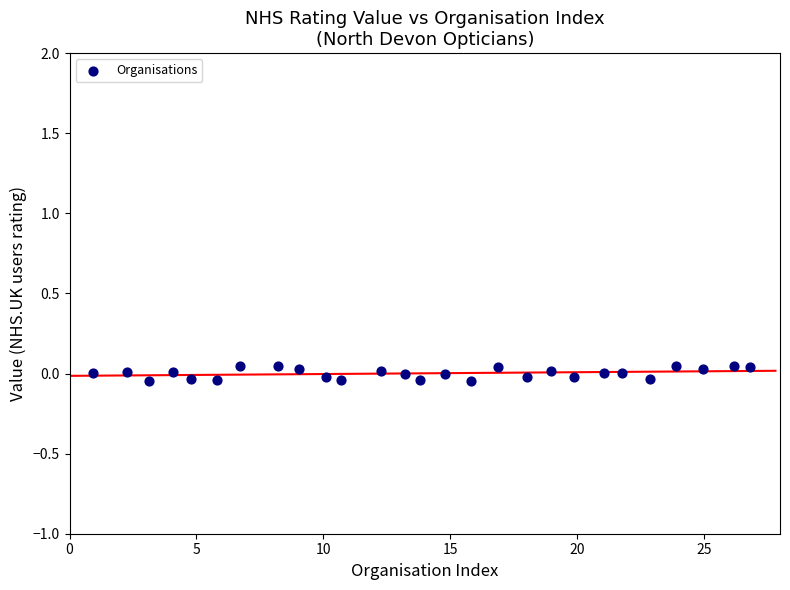

What is the range of X values (max minus min)?

25.9